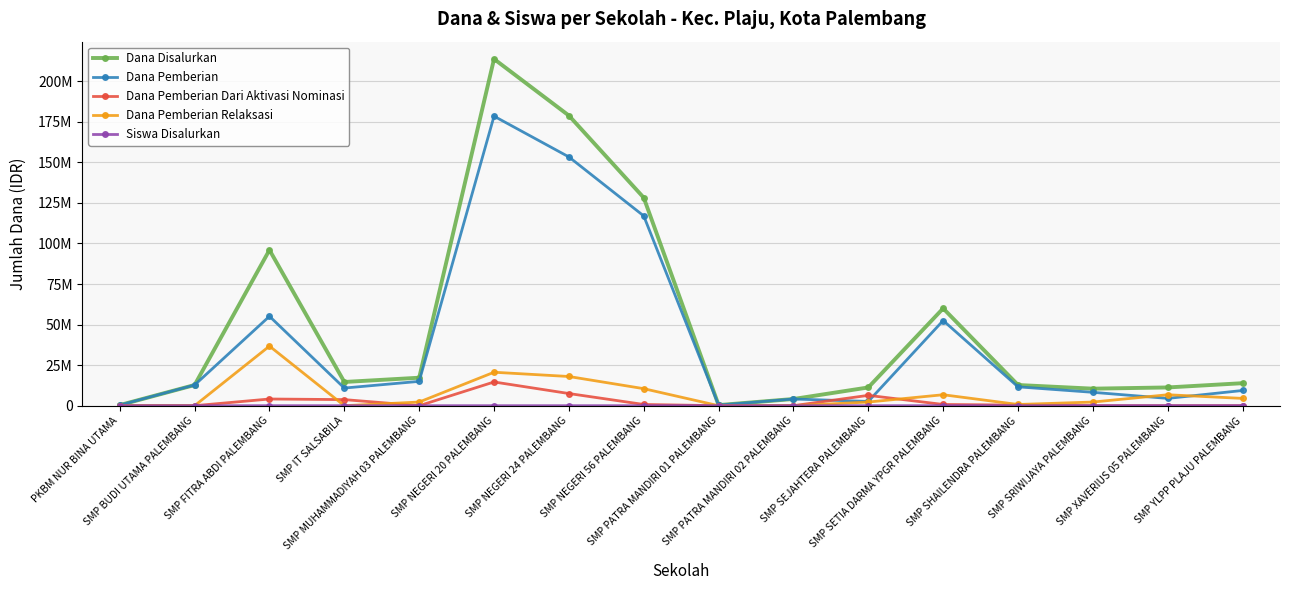

Reading right to left, list all the values displayed in this chart.

Dana Disalurkan: SMP YLPP PLAJU PALEMBANG=13875000	SMP XAVERIUS 05 PALEMBANG=11250000	SMP SRIWIJAYA PALEMBANG=10500000	SMP SHAILENDRA PALEMBANG=12750000	SMP SETIA DARMA YPGR PALEMBANG=60000000	SMP SEJAHTERA PALEMBANG=11250000	SMP PATRA MANDIRI 02 PALEMBANG=4125000	SMP PATRA MANDIRI 01 PALEMBANG=375000	SMP NEGERI 56 PALEMBANG=128250000	SMP NEGERI 24 PALEMBANG=178875000	SMP NEGERI 20 PALEMBANG=213750000	SMP MUHAMMADIYAH 03 PALEMBANG=17250000	SMP IT SALSABILA=14625000	SMP FITRA ABDI PALEMBANG=96000000	SMP BUDI UTAMA PALEMBANG=12750000	PKBM NUR BINA UTAMA=375000
Dana Pemberian: SMP YLPP PLAJU PALEMBANG=9375000	SMP XAVERIUS 05 PALEMBANG=4500000	SMP SRIWIJAYA PALEMBANG=8250000	SMP SHAILENDRA PALEMBANG=11625000	SMP SETIA DARMA YPGR PALEMBANG=52500000	SMP SEJAHTERA PALEMBANG=2625000	SMP PATRA MANDIRI 02 PALEMBANG=4125000	SMP PATRA MANDIRI 01 PALEMBANG=375000	SMP NEGERI 56 PALEMBANG=117000000	SMP NEGERI 24 PALEMBANG=153375000	SMP NEGERI 20 PALEMBANG=178500000	SMP MUHAMMADIYAH 03 PALEMBANG=15000000	SMP IT SALSABILA=10875000	SMP FITRA ABDI PALEMBANG=55125000	SMP BUDI UTAMA PALEMBANG=12750000	PKBM NUR BINA UTAMA=375000
Dana Pemberian Dari Aktivasi Nominasi: SMP YLPP PLAJU PALEMBANG=0	SMP XAVERIUS 05 PALEMBANG=0	SMP SRIWIJAYA PALEMBANG=0	SMP SHAILENDRA PALEMBANG=375000	SMP SETIA DARMA YPGR PALEMBANG=750000	SMP SEJAHTERA PALEMBANG=6375000	SMP PATRA MANDIRI 02 PALEMBANG=0	SMP PATRA MANDIRI 01 PALEMBANG=0	SMP NEGERI 56 PALEMBANG=750000	SMP NEGERI 24 PALEMBANG=7500000	SMP NEGERI 20 PALEMBANG=14625000	SMP MUHAMMADIYAH 03 PALEMBANG=0	SMP IT SALSABILA=3750000	SMP FITRA ABDI PALEMBANG=4125000	SMP BUDI UTAMA PALEMBANG=0	PKBM NUR BINA UTAMA=0
Dana Pemberian Relaksasi: SMP YLPP PLAJU PALEMBANG=4500000	SMP XAVERIUS 05 PALEMBANG=6750000	SMP SRIWIJAYA PALEMBANG=2250000	SMP SHAILENDRA PALEMBANG=750000	SMP SETIA DARMA YPGR PALEMBANG=6750000	SMP SEJAHTERA PALEMBANG=2250000	SMP PATRA MANDIRI 02 PALEMBANG=0	SMP PATRA MANDIRI 01 PALEMBANG=0	SMP NEGERI 56 PALEMBANG=10500000	SMP NEGERI 24 PALEMBANG=18000000	SMP NEGERI 20 PALEMBANG=20625000	SMP MUHAMMADIYAH 03 PALEMBANG=2250000	SMP IT SALSABILA=0	SMP FITRA ABDI PALEMBANG=36750000	SMP BUDI UTAMA PALEMBANG=0	PKBM NUR BINA UTAMA=0
Siswa Disalurkan: SMP YLPP PLAJU PALEMBANG=21	SMP XAVERIUS 05 PALEMBANG=17	SMP SRIWIJAYA PALEMBANG=16	SMP SHAILENDRA PALEMBANG=24	SMP SETIA DARMA YPGR PALEMBANG=105	SMP SEJAHTERA PALEMBANG=18	SMP PATRA MANDIRI 02 PALEMBANG=7	SMP PATRA MANDIRI 01 PALEMBANG=1	SMP NEGERI 56 PALEMBANG=206	SMP NEGERI 24 PALEMBANG=300	SMP NEGERI 20 PALEMBANG=344	SMP MUHAMMADIYAH 03 PALEMBANG=25	SMP IT SALSABILA=24	SMP FITRA ABDI PALEMBANG=144	SMP BUDI UTAMA PALEMBANG=20	PKBM NUR BINA UTAMA=1